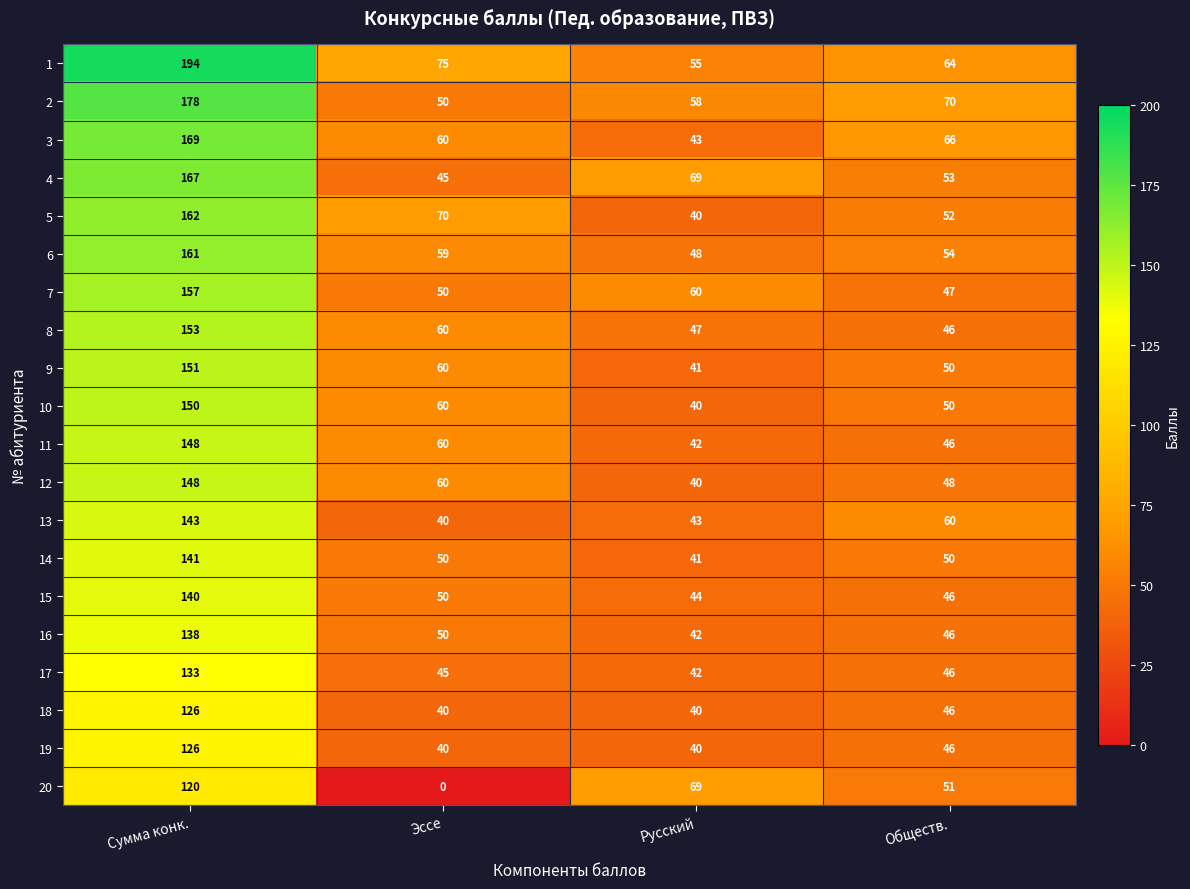

What is the maximum value shown in the chart?

194